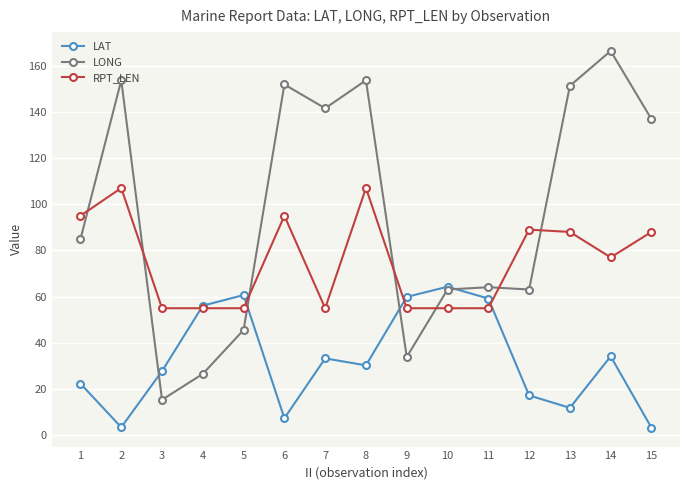

How many times do LONG and RPT_LEN cross each other?

7